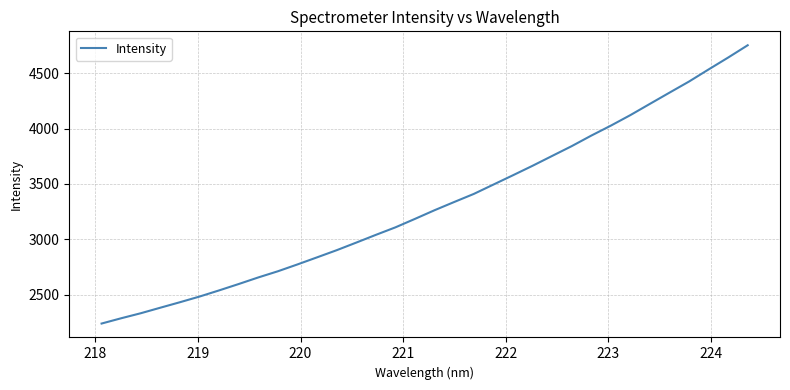

What is the smallest value displayed?

2240.8